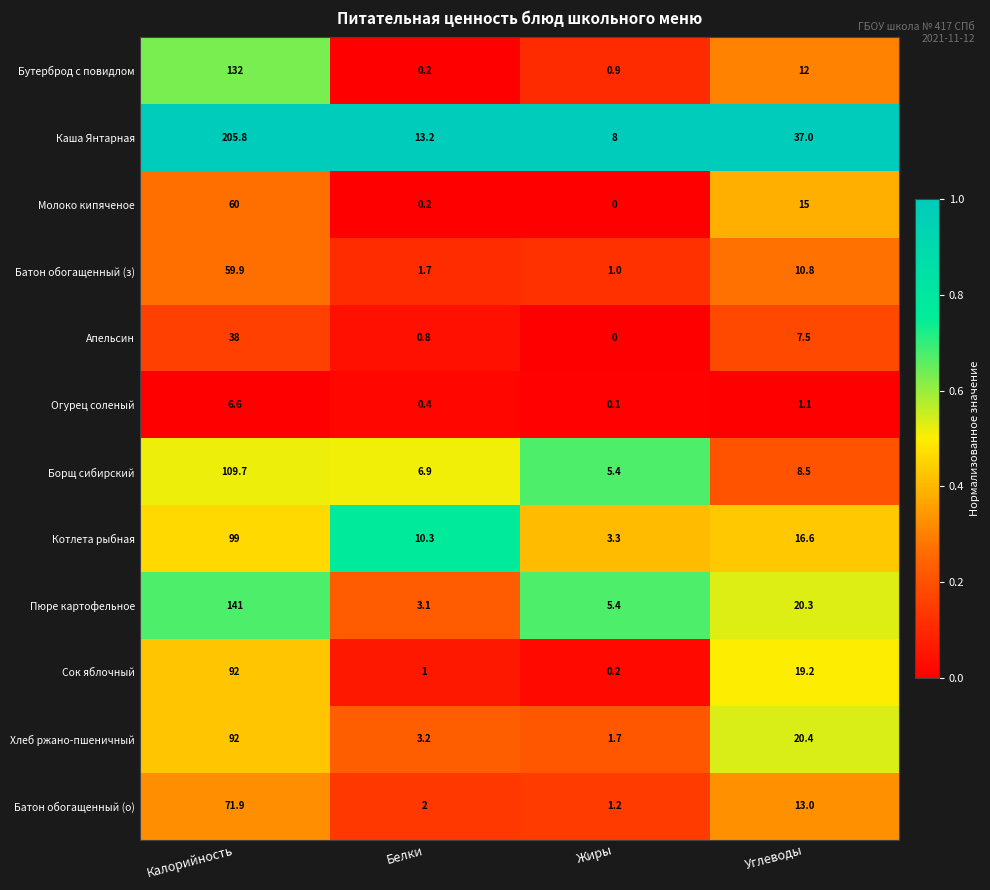

What is the approximate value of Батон обогащенный (з) at Жиры?

1.0